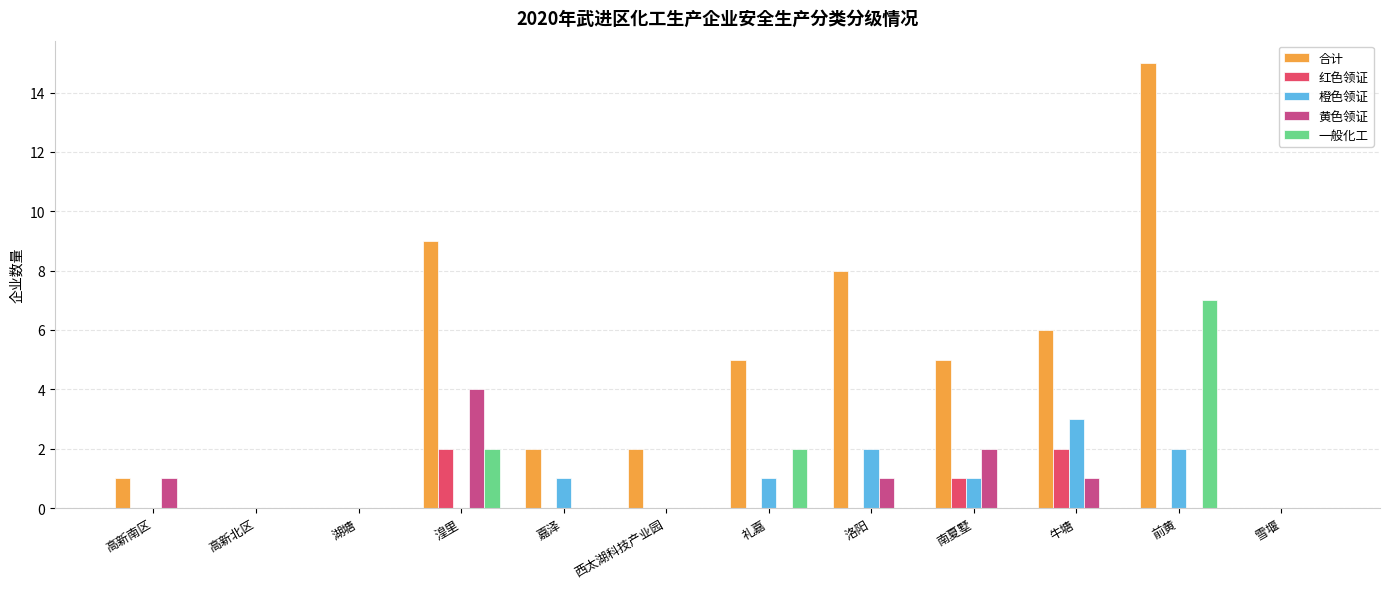

Reading left to right, transcribe all the data shown in this chart.

合计: 高新南区=1	高新北区=0	湖塘=0	湟里=9	嘉泽=2	西太湖科技产业园=2	礼嘉=5	洛阳=8	南夏墅=5	牛塘=6	前黄=15	雪堰=0
红色领证: 高新南区=0	高新北区=0	湖塘=0	湟里=2	嘉泽=0	西太湖科技产业园=0	礼嘉=0	洛阳=0	南夏墅=1	牛塘=2	前黄=0	雪堰=0
橙色领证: 高新南区=0	高新北区=0	湖塘=0	湟里=0	嘉泽=1	西太湖科技产业园=0	礼嘉=1	洛阳=2	南夏墅=1	牛塘=3	前黄=2	雪堰=0
黄色领证: 高新南区=1	高新北区=0	湖塘=0	湟里=4	嘉泽=0	西太湖科技产业园=0	礼嘉=0	洛阳=1	南夏墅=2	牛塘=1	前黄=0	雪堰=0
一般化工: 高新南区=0	高新北区=0	湖塘=0	湟里=2	嘉泽=0	西太湖科技产业园=0	礼嘉=2	洛阳=0	南夏墅=0	牛塘=0	前黄=7	雪堰=0